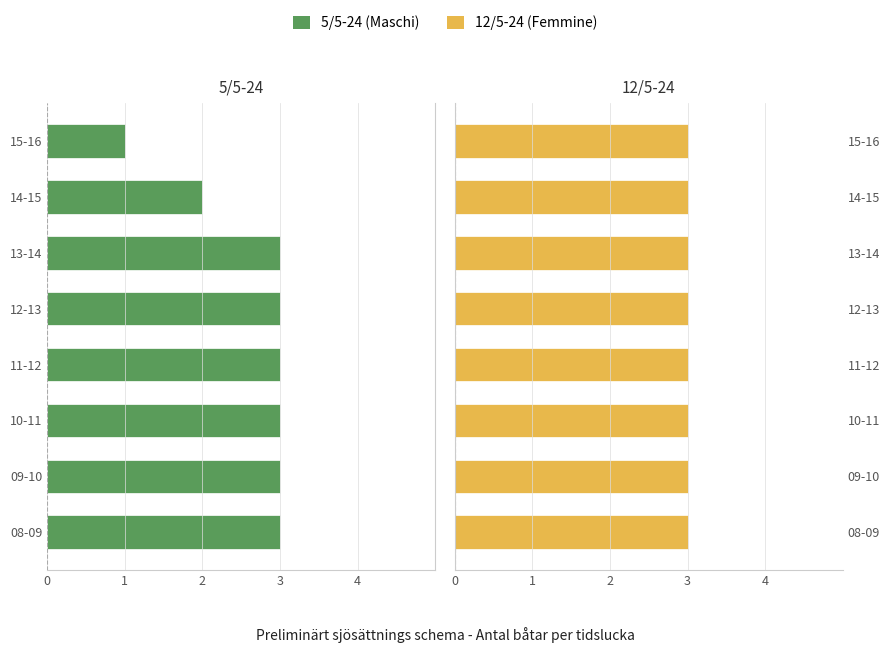

What position from the left is 3?

2